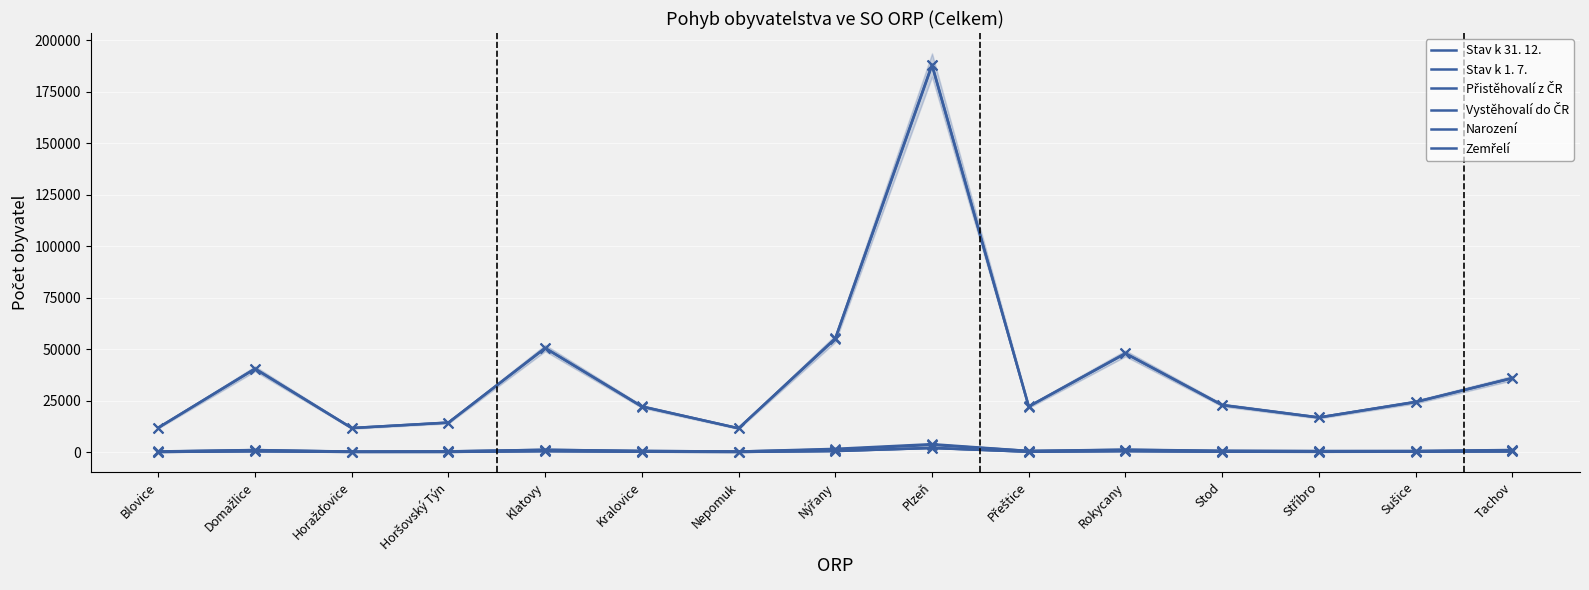

At how many categories does at least one series exceed 143178?

1